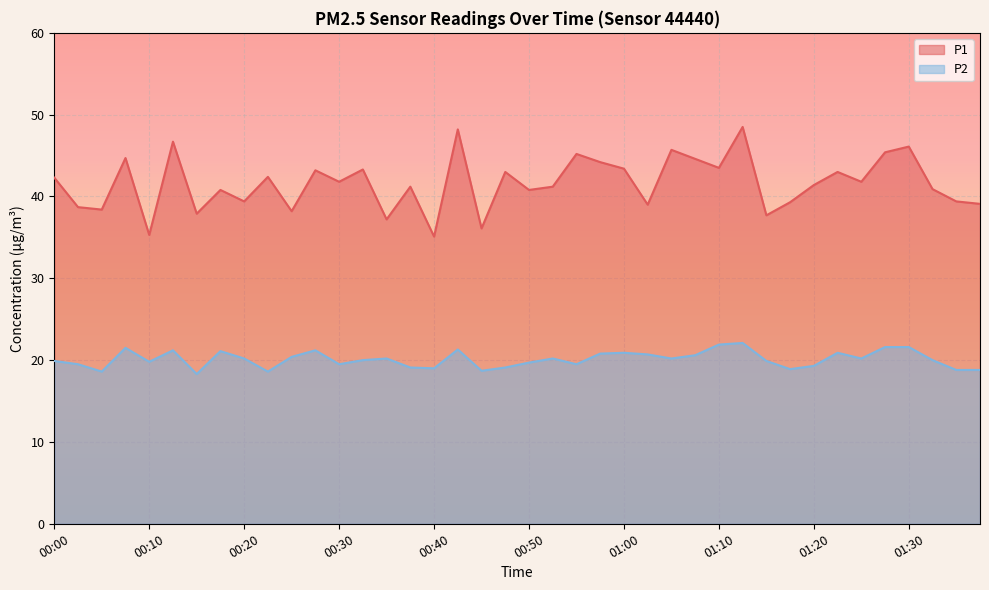

What position from the right is 01:33?

3